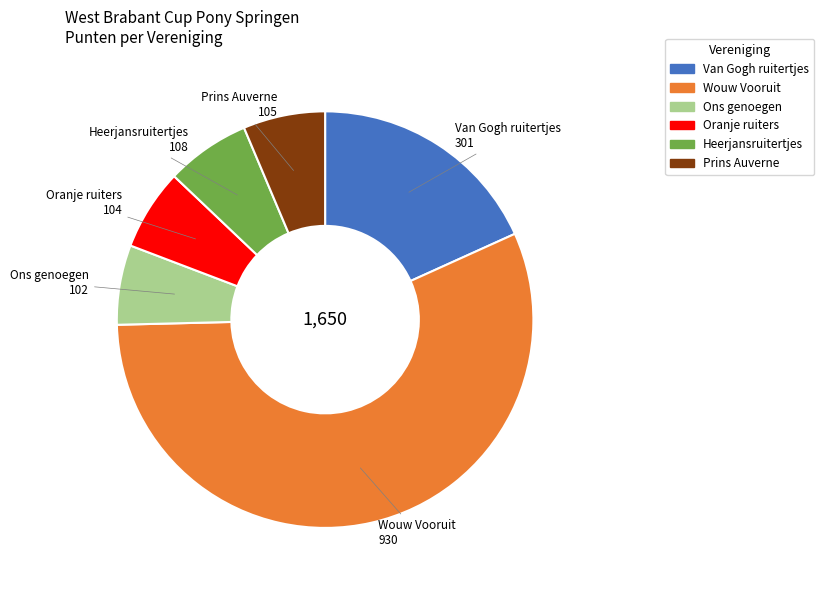

Is there any slice that represents more than half of the pie?

Yes